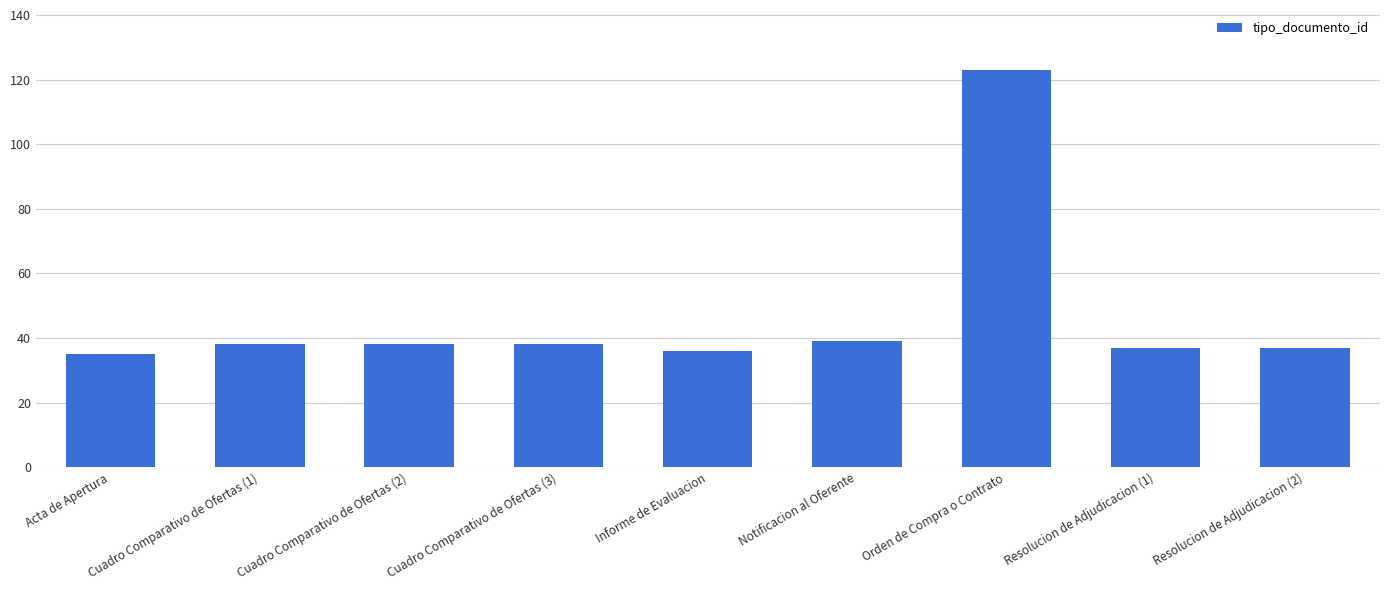

The value at Informe de Evaluacion is 36. True or false?

True